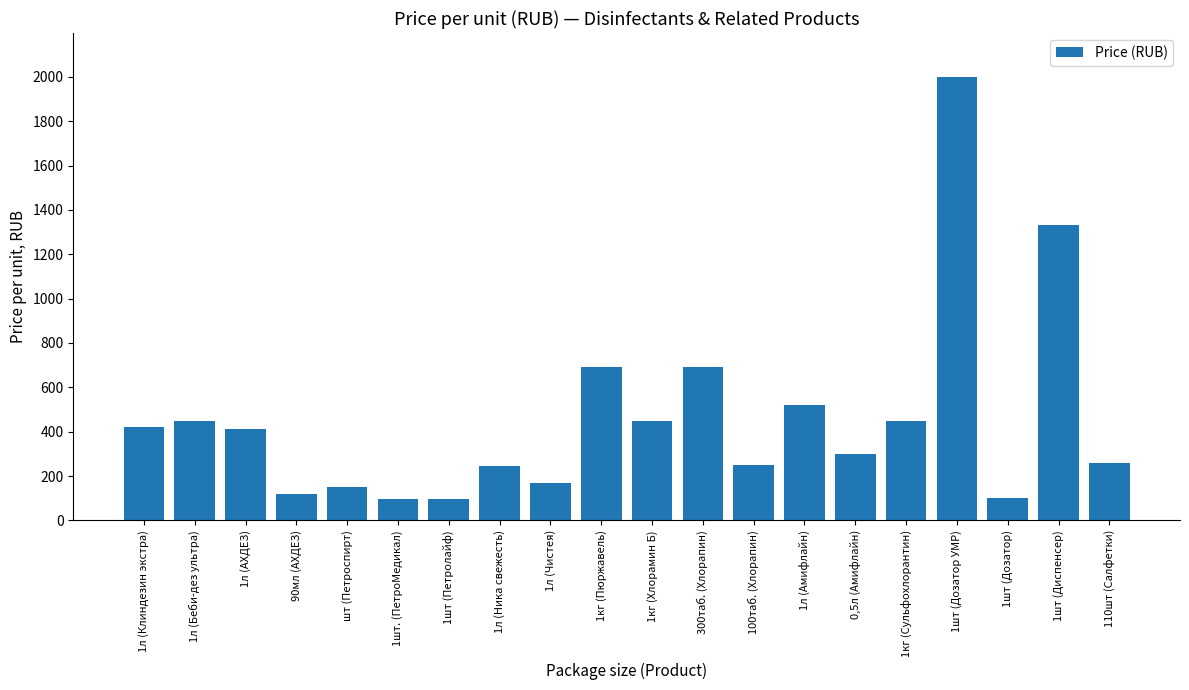

What is the label of the 6th bar from the right?

0,5л (Амифлайн)